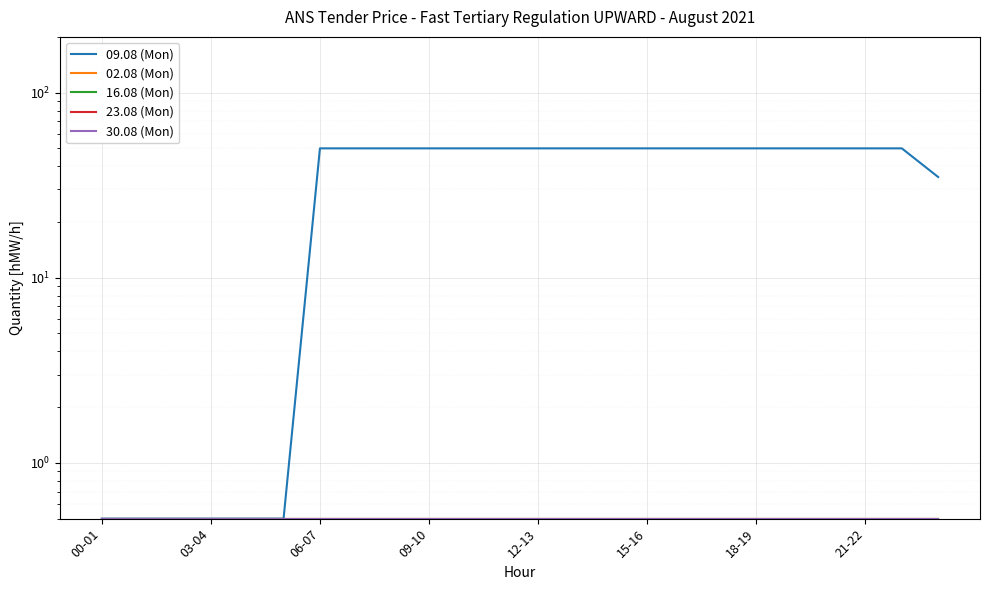

What position from the right is 15-16?

9